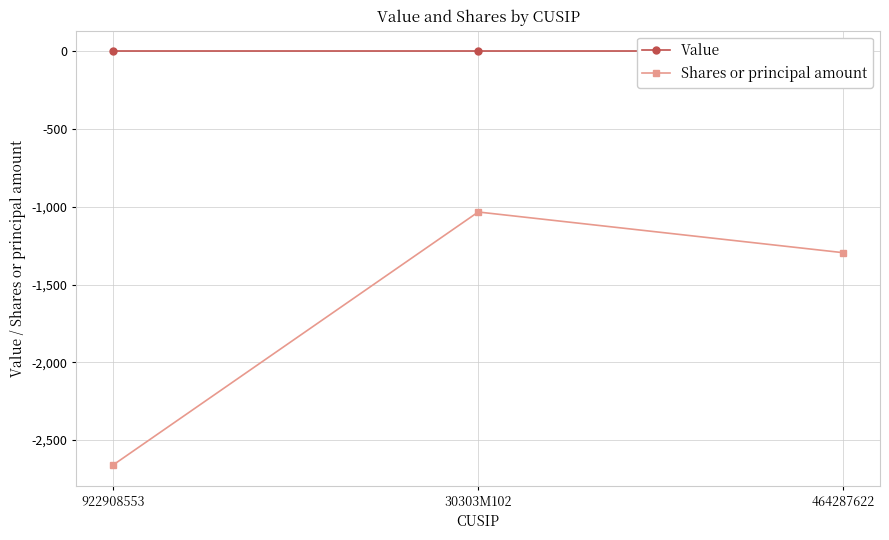

List the labels in order of Value value, smallest first.

922908553, 30303M102, 464287622